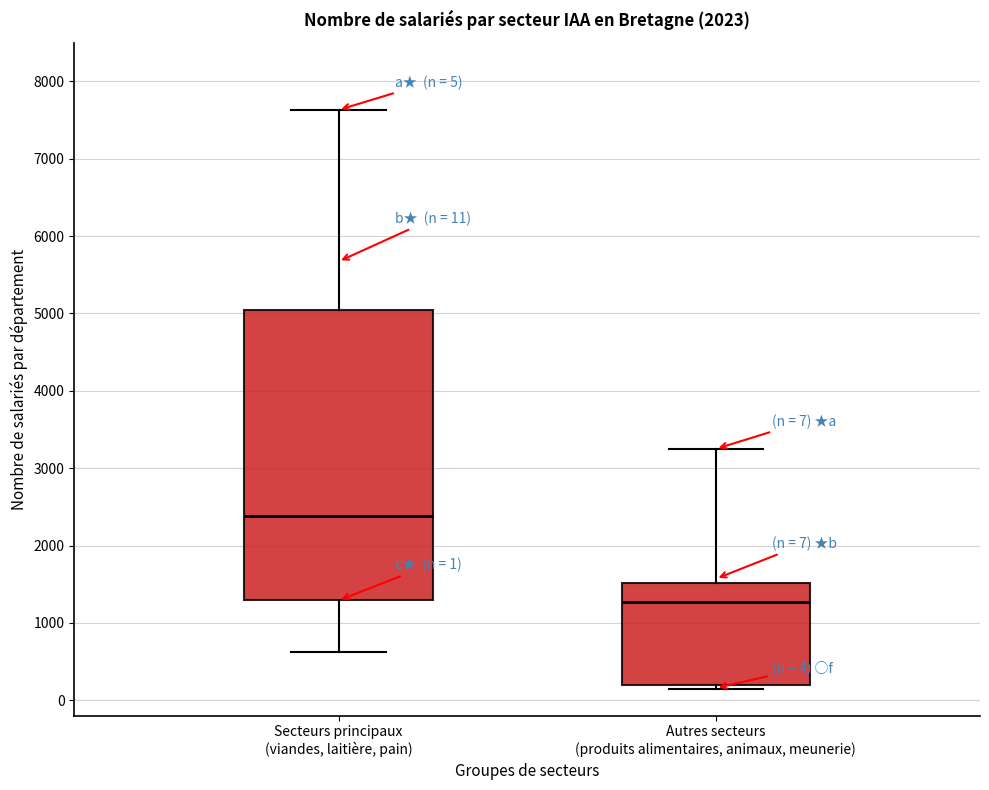

Comparing the boxes themselves (not the whiskers), which one is the tallest?

Secteurs principaux (viandes, laitière, pain)